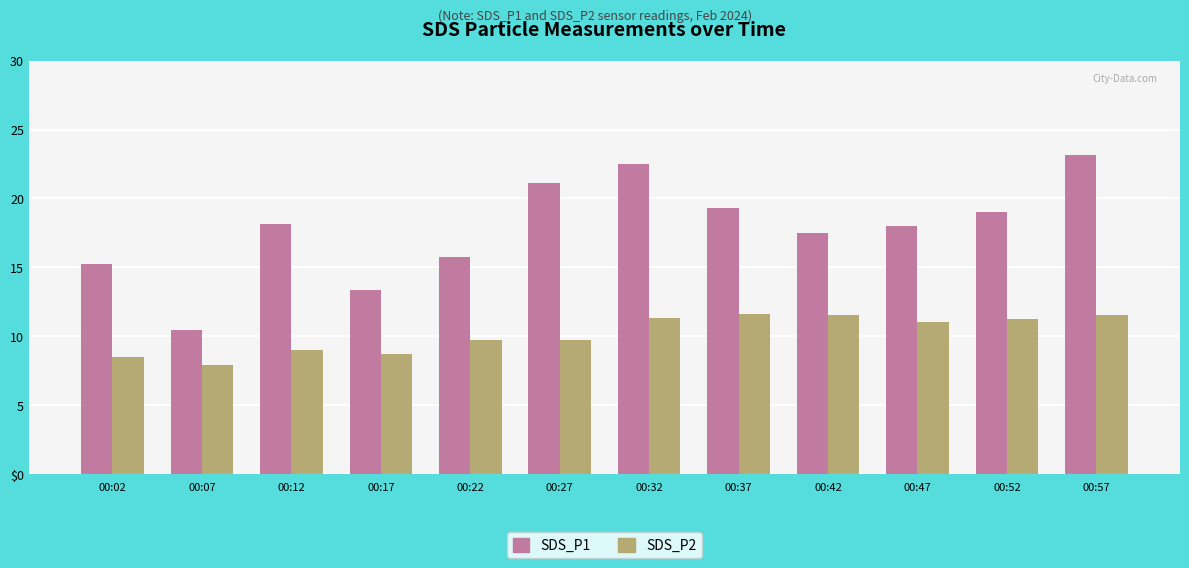

Which has a higher value, 00:57 or 00:32?

00:57